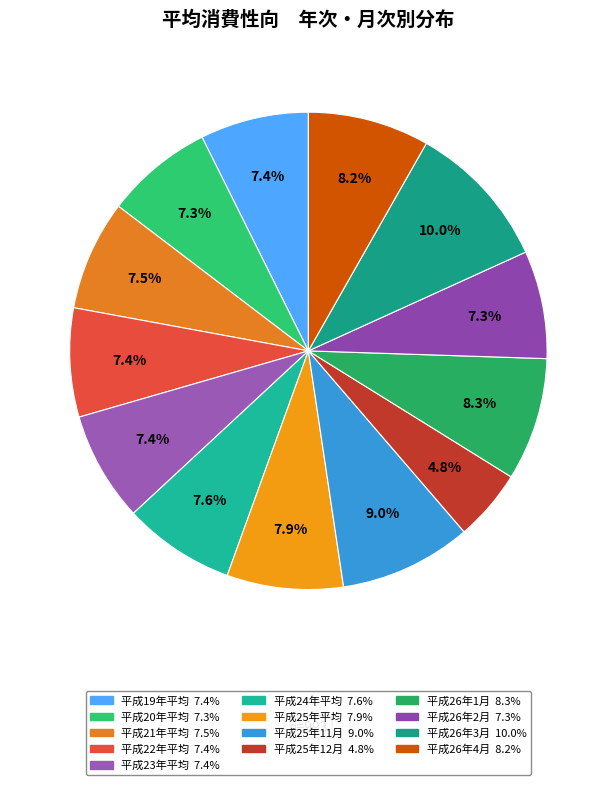

Which slice is the largest?

平成26年3月